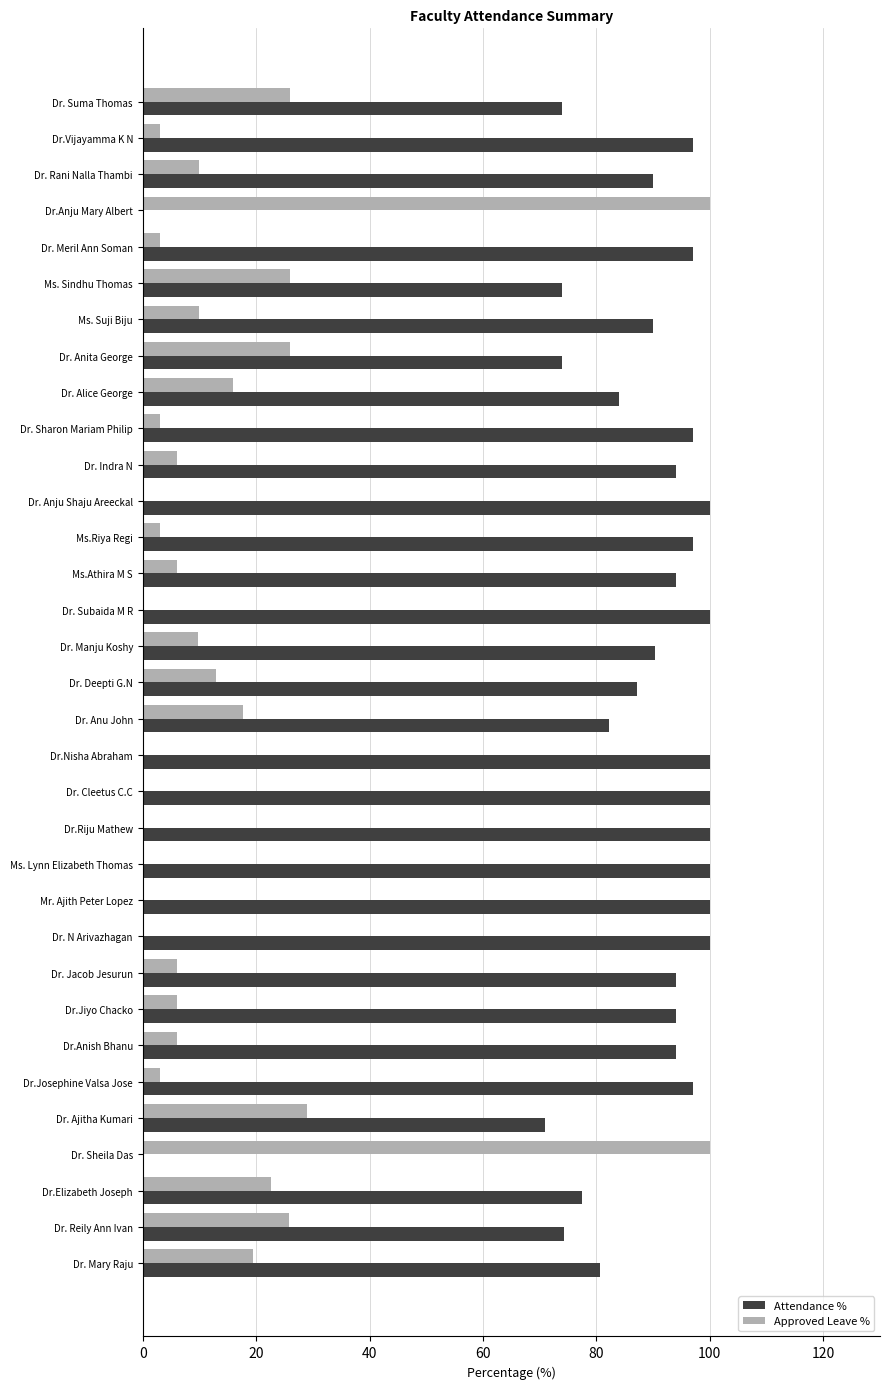

The Attendance % series shows 100.0 at Dr. Cleetus C.C. True or false?

True